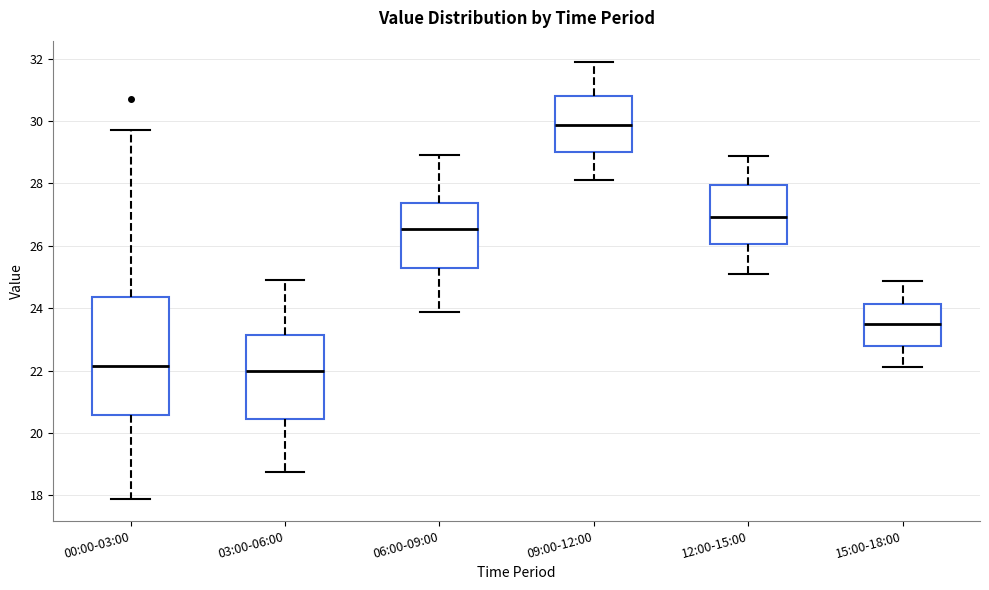

Comparing the boxes themselves (not the whiskers), which one is the tallest?

00:00-03:00